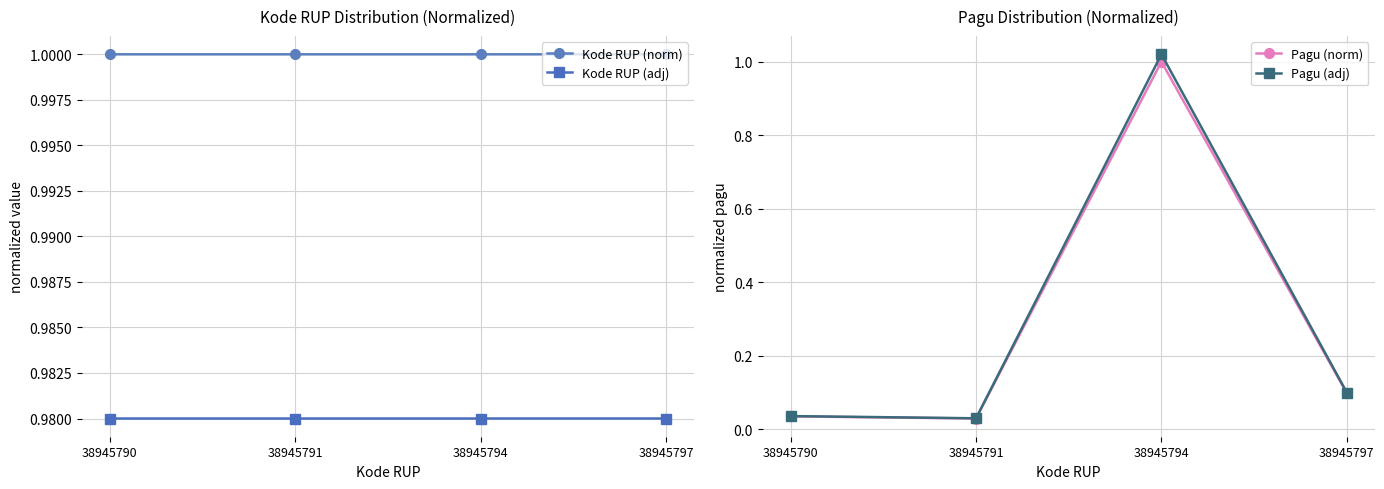

At which label is Kode RUP (norm) closest to 0?

38945790